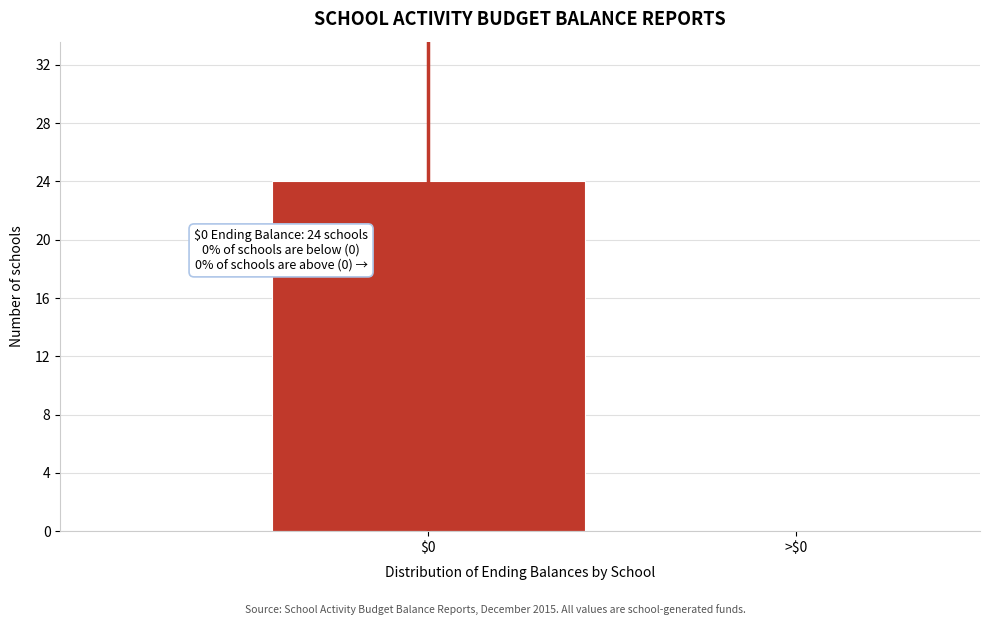

The chart shows a value of 0 at >$0. True or false?

True